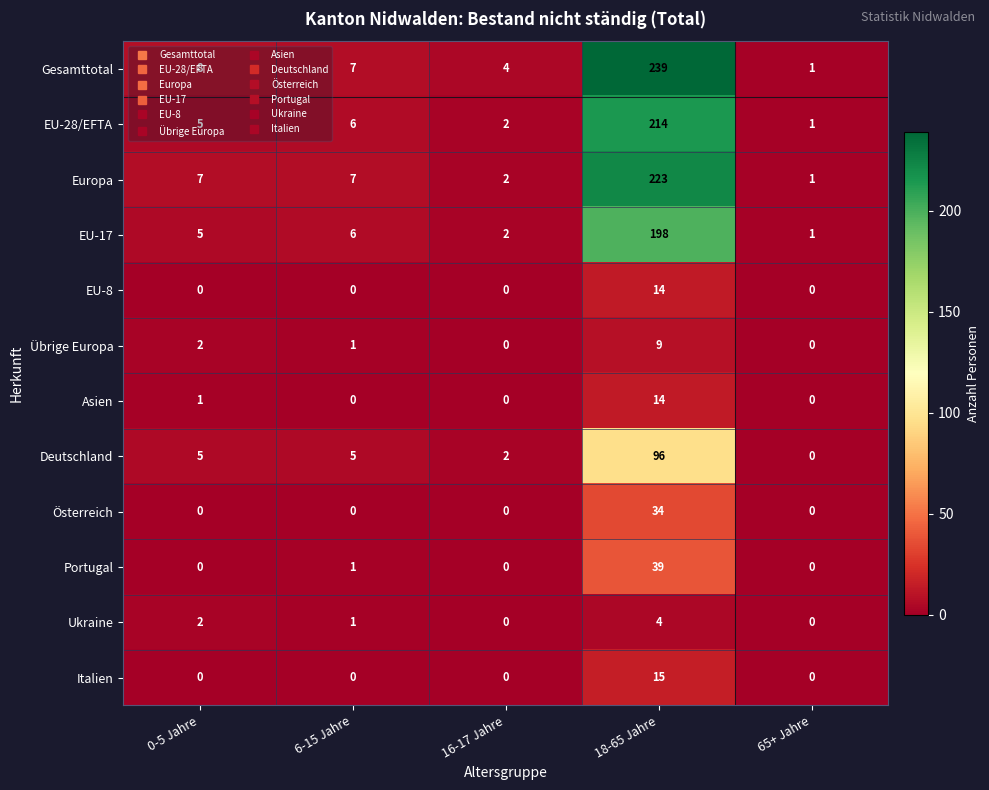

What is the greatest value displayed?

239